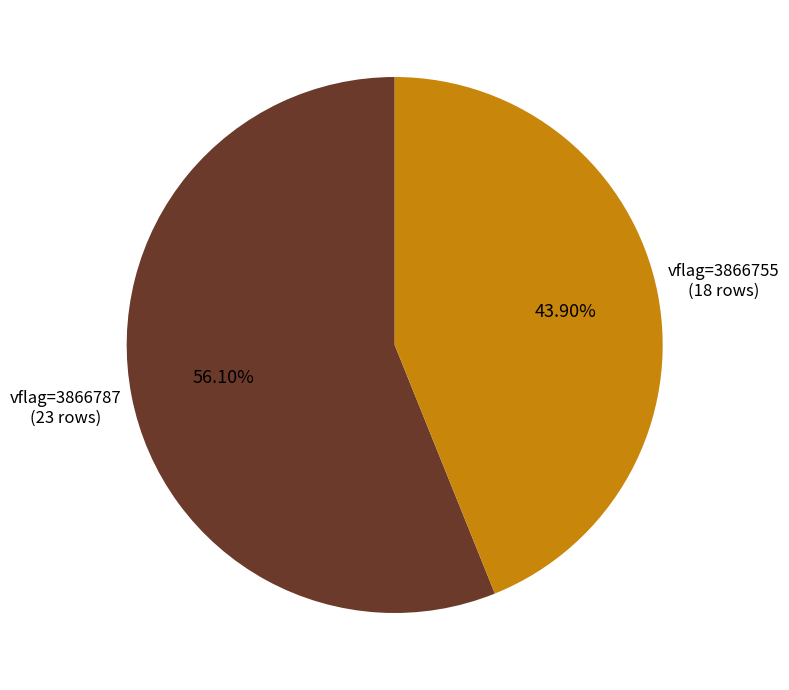

Is the sum of vflag=3866787 and vflag=3866755 greater than half?

Yes